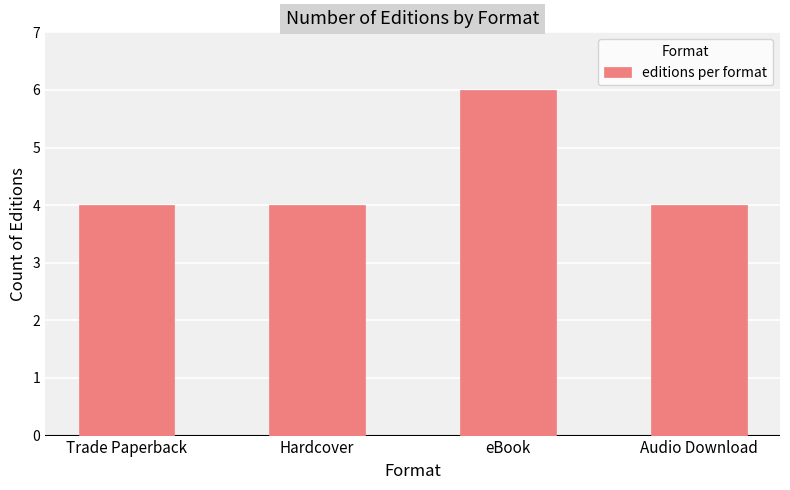

True or false: the data shows 4 at Audio Download.

True